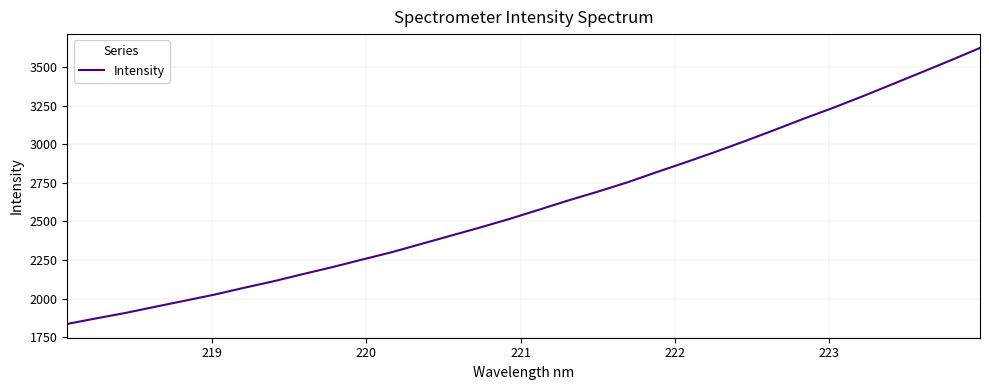

What is the smallest value displayed?

1835.2